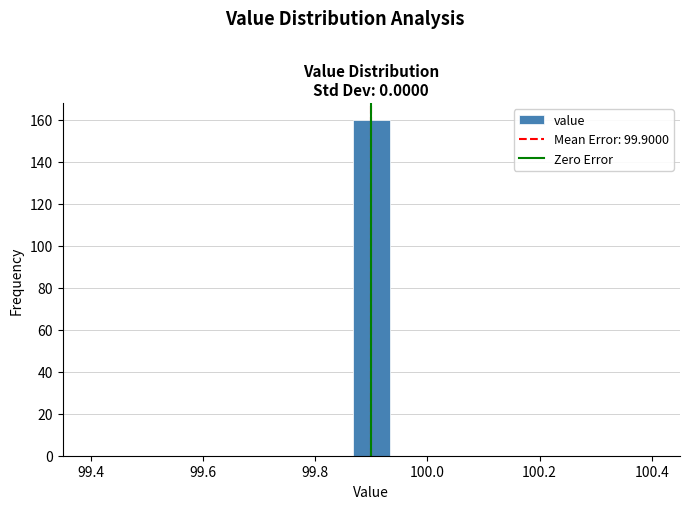

Read against the x-axis, roughly where is the centre of the tallest bar?

99.90